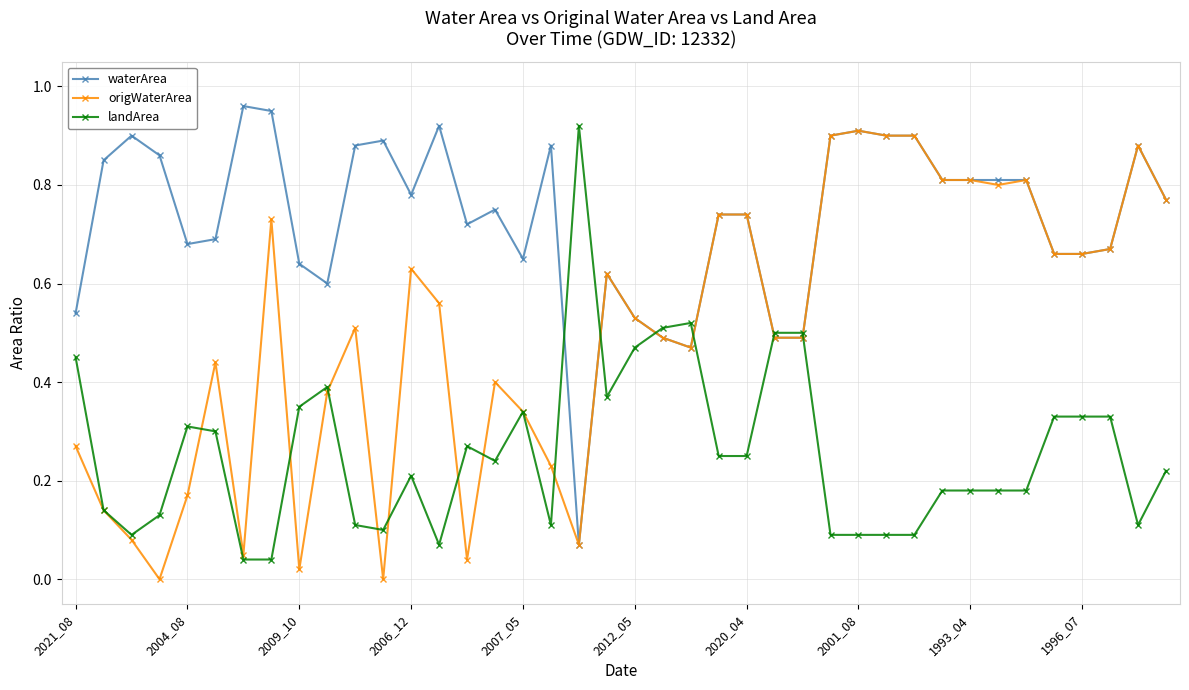

Rank the series by their average value, from highest to lowest.

waterArea, origWaterArea, landArea